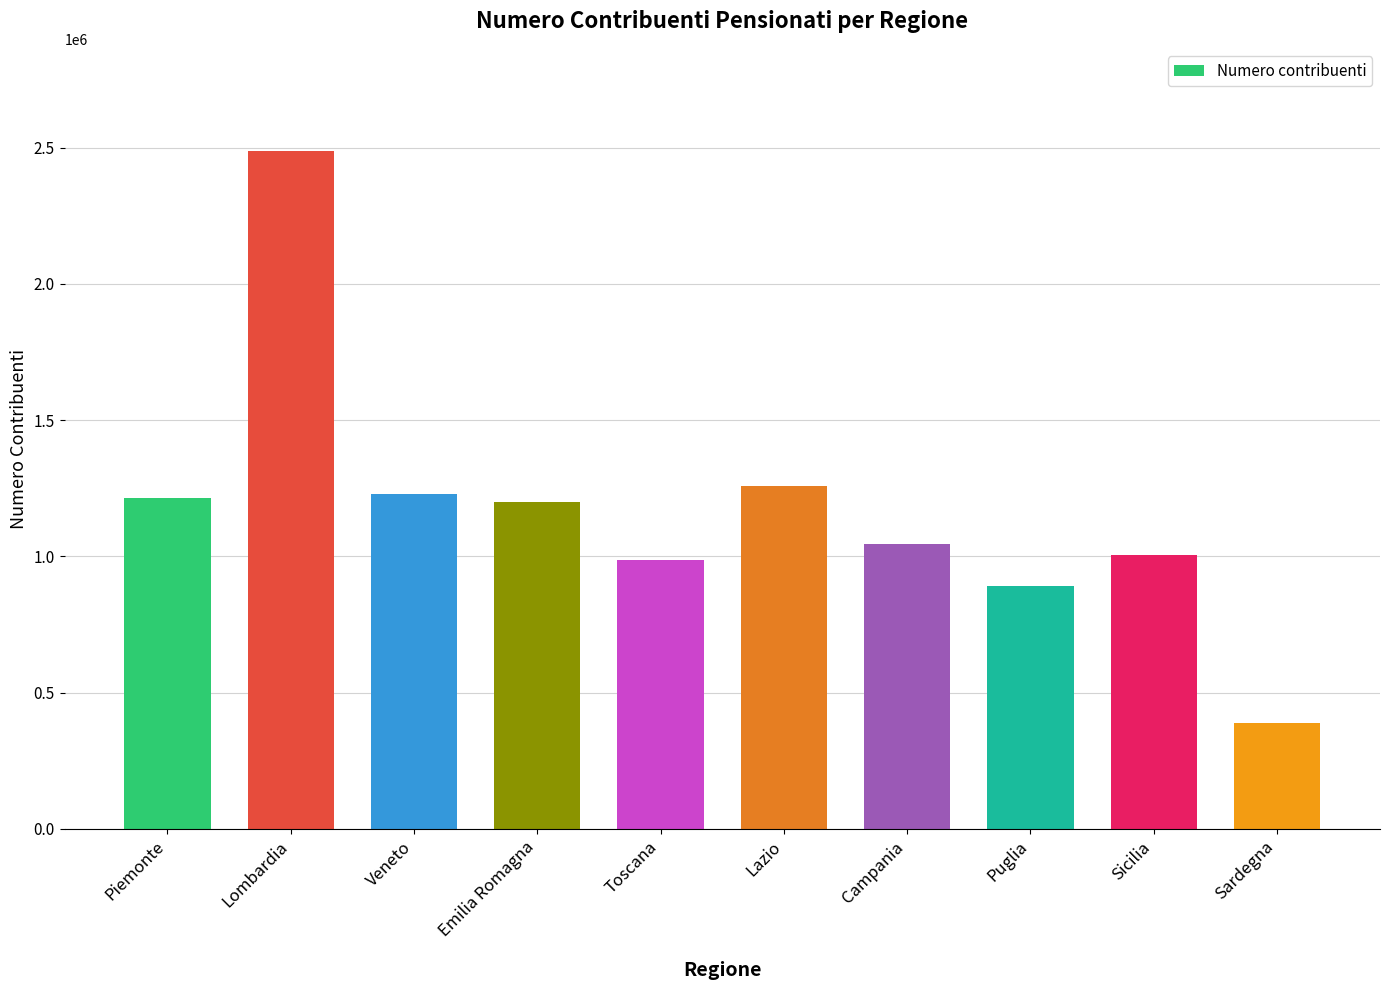

Is it true that the value at Puglia is 891652?

True